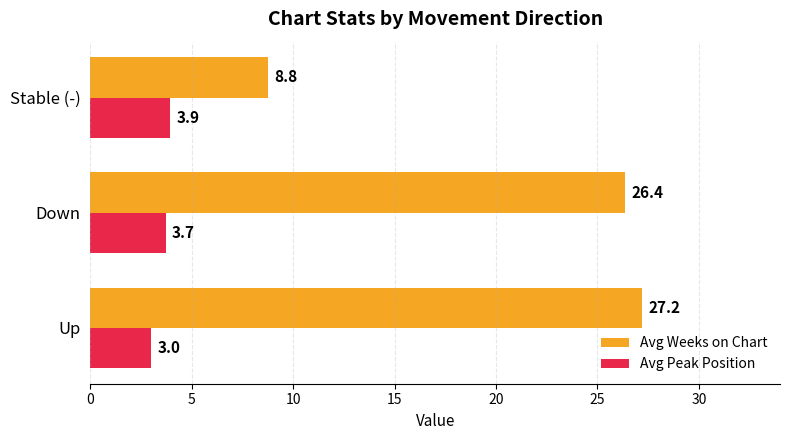

At how many categories does at least one series exceed 17?

2